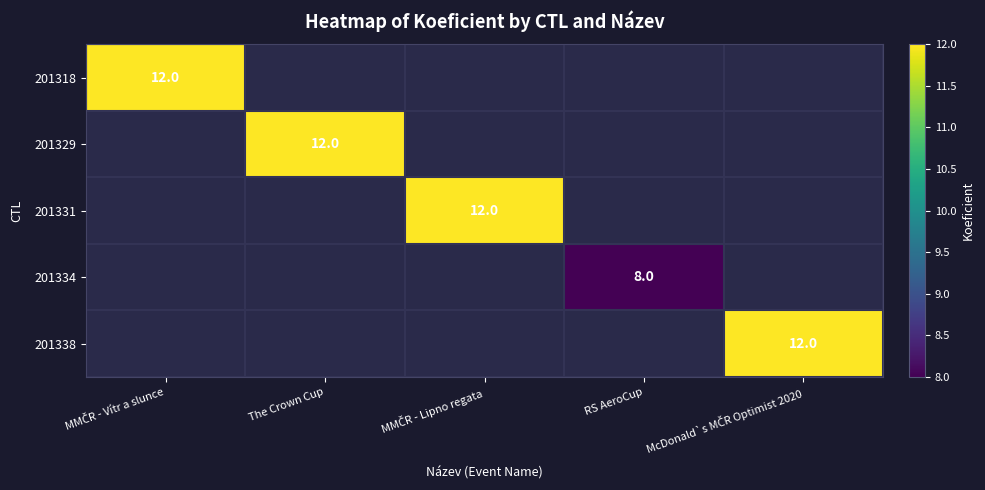

The 201334 series shows 5 at RS AeroCup. True or false?

False